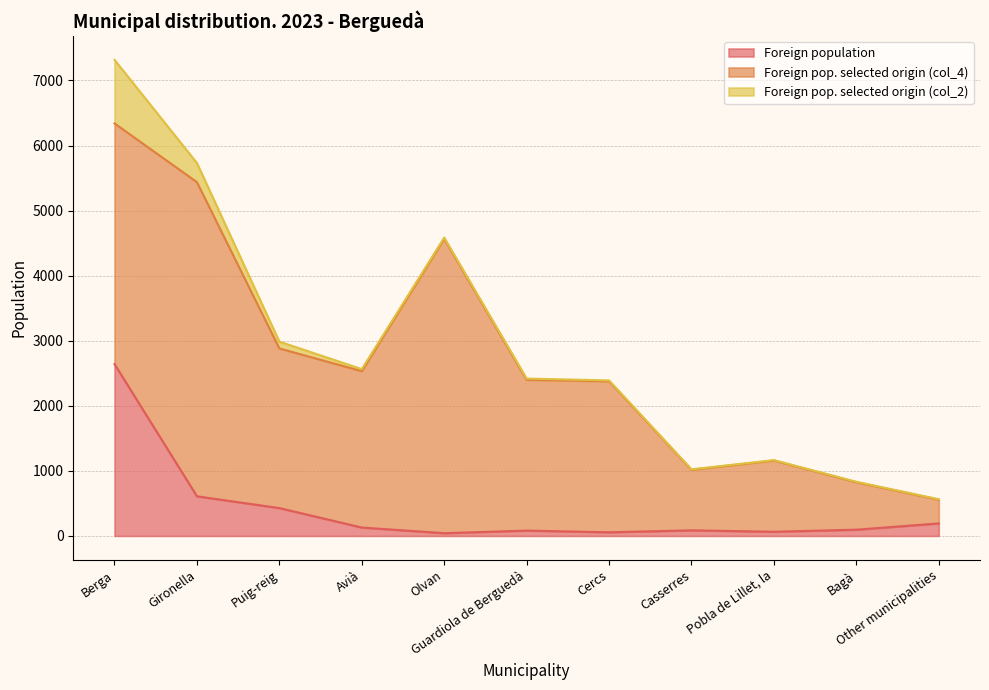

True or false: Foreign pop. selected origin (col_2) and Foreign pop. selected origin (col_4) cross at least once.

False